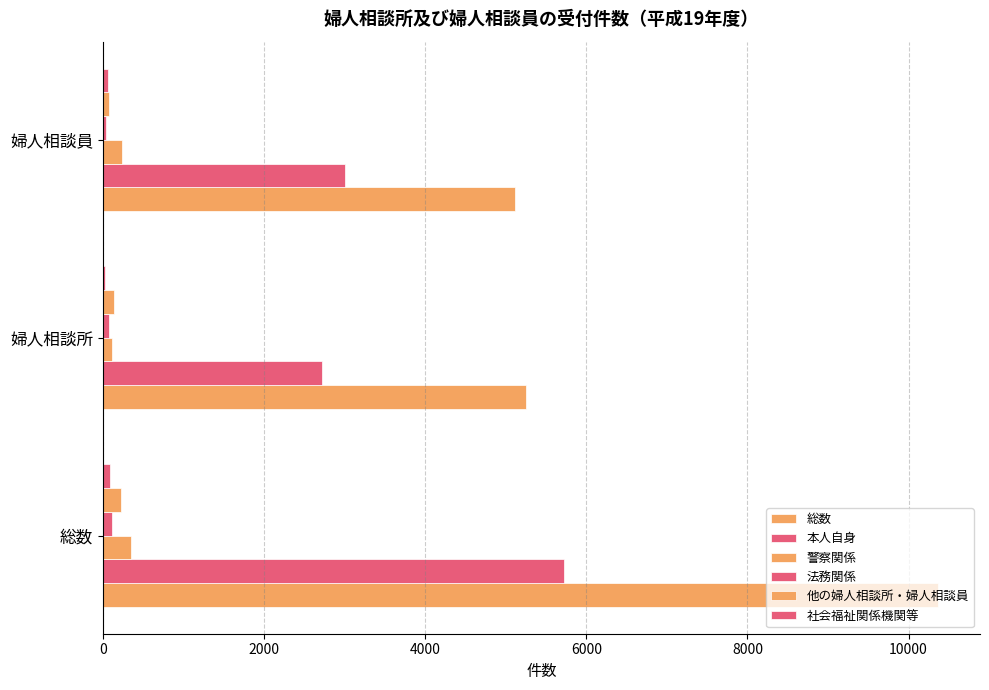

How many distinct data groups are displayed?

6